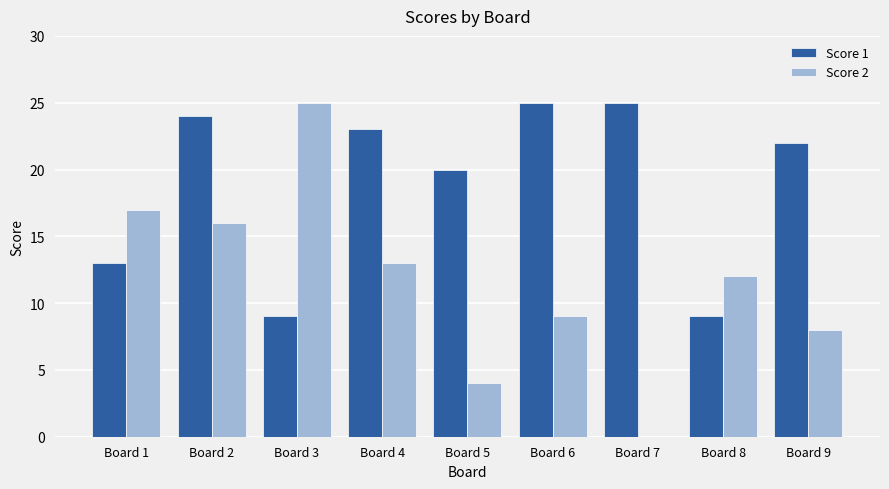

What is the maximum value shown in the chart?

25